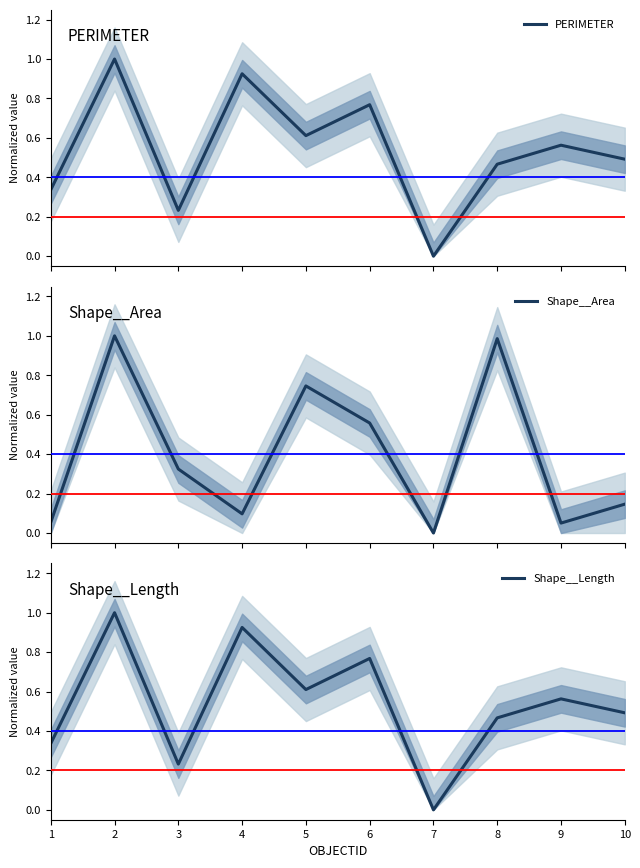

How many interior local valleys does the PERIMETER series have?

3